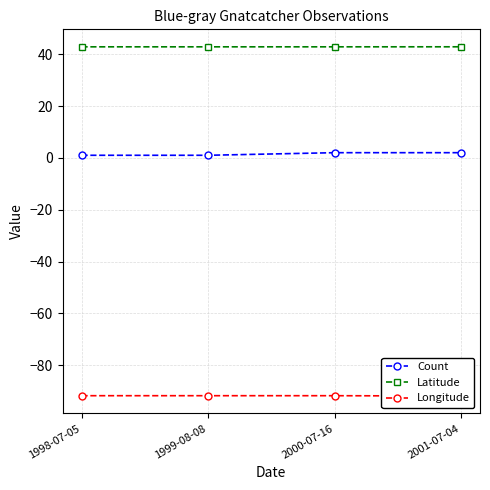

Which category has the highest value across all series?

2001-07-04